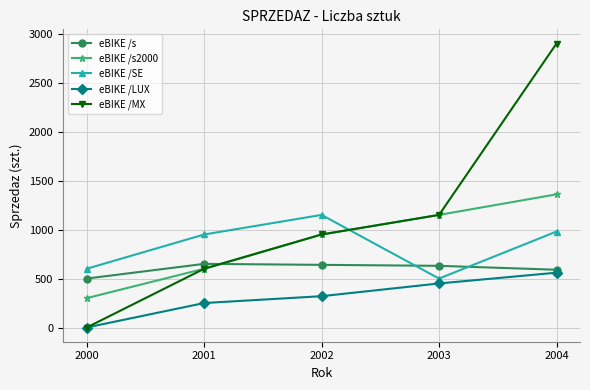

List the labels in order of eBIKE /s2000 value, largest first.

2004, 2003, 2002, 2001, 2000